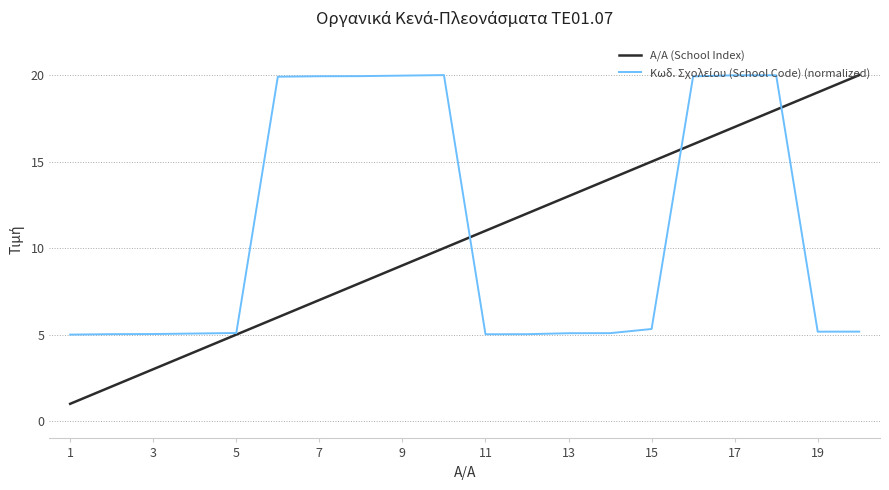

What is the minimum value shown in the chart?

1.0